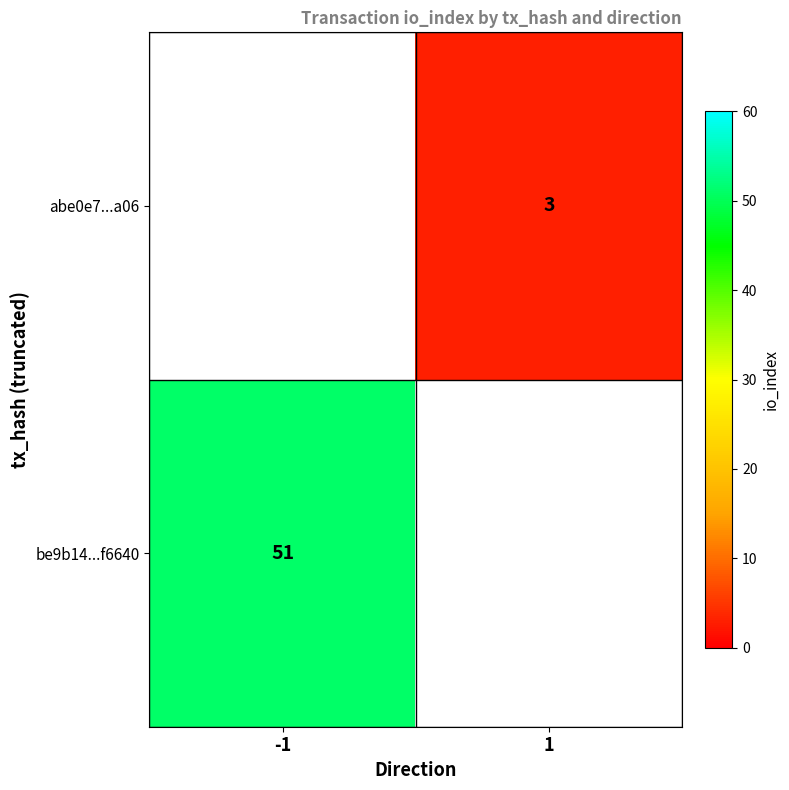

How many data points does each series have?

2